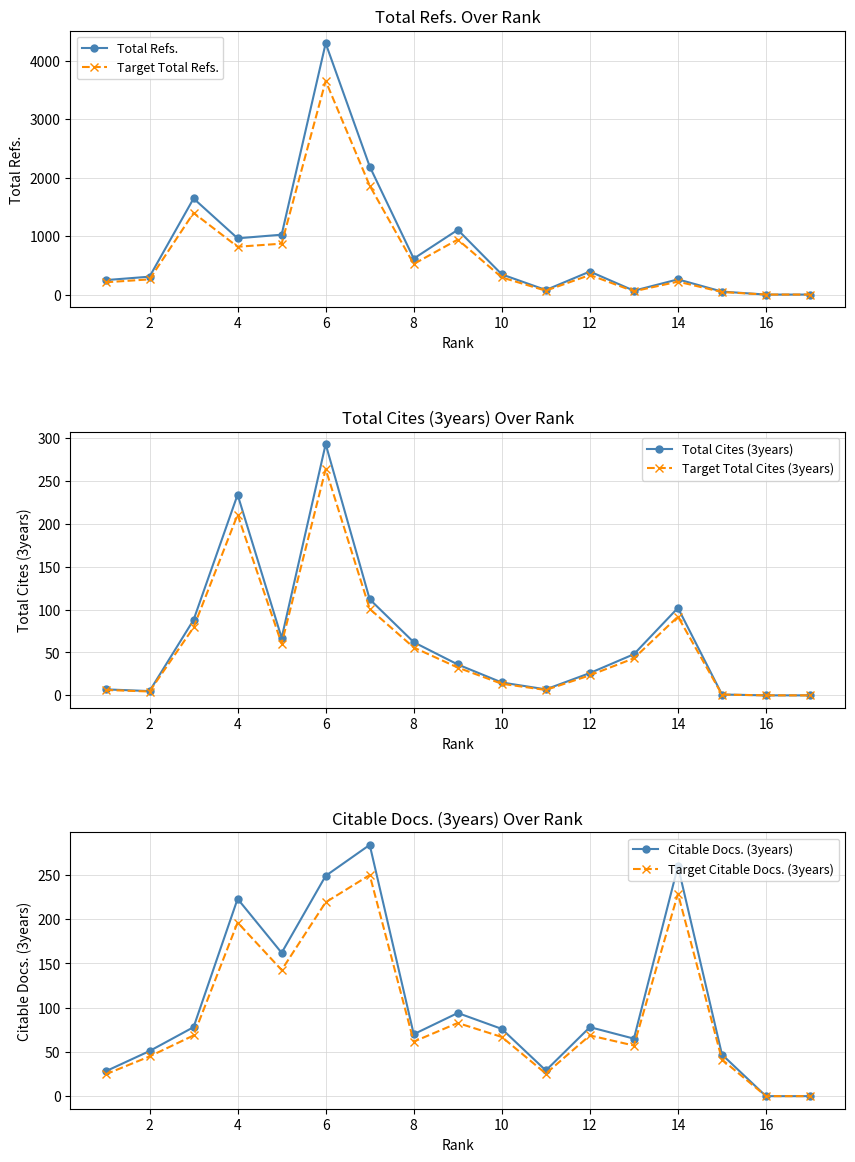

Is the value of Target Total Refs. at 10 greater than the value of Total Refs. at 8?

No